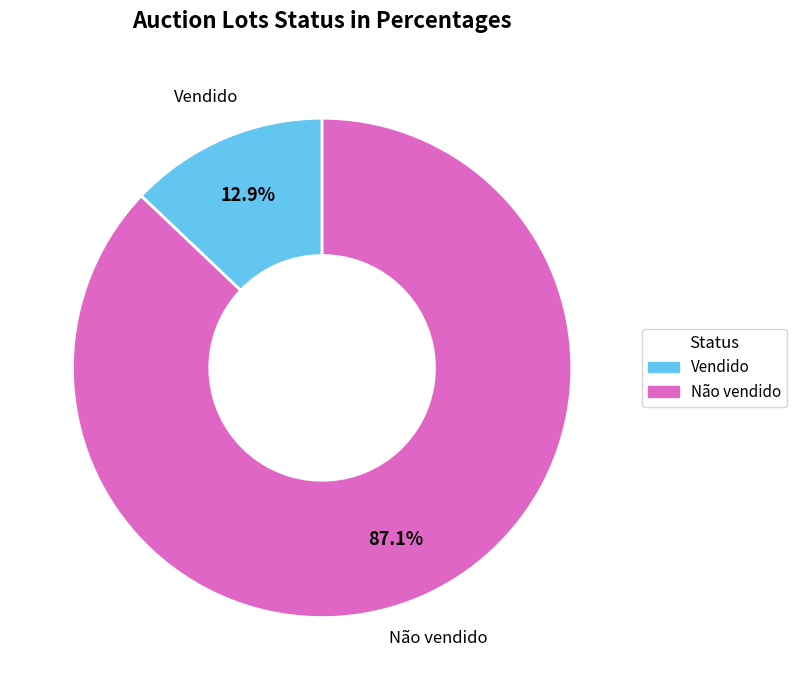

Between Não vendido and Vendido, which is larger?

Não vendido